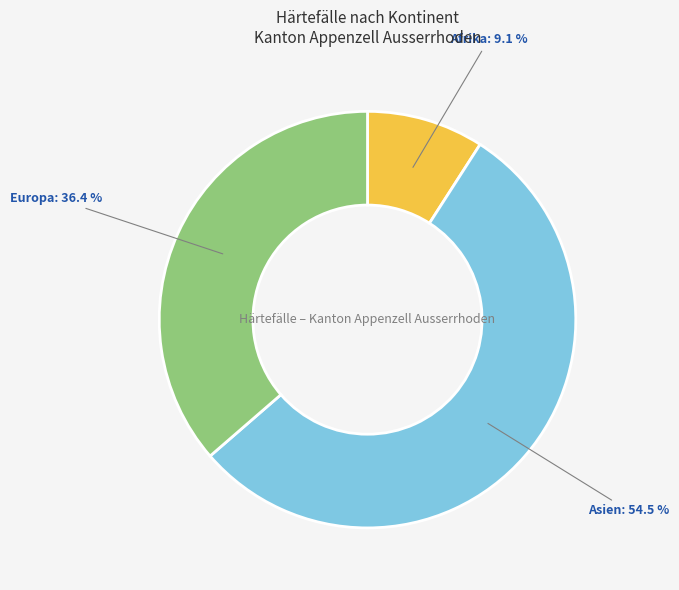

To the nearest percent, what is the difference between the Afrika and Europa slice percentages?

27%